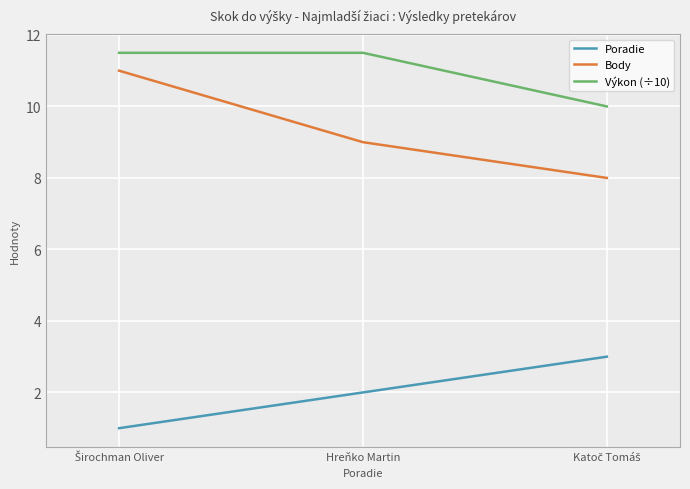

What is the difference between the highest and lowest values at Hreňko Martin?

9.5